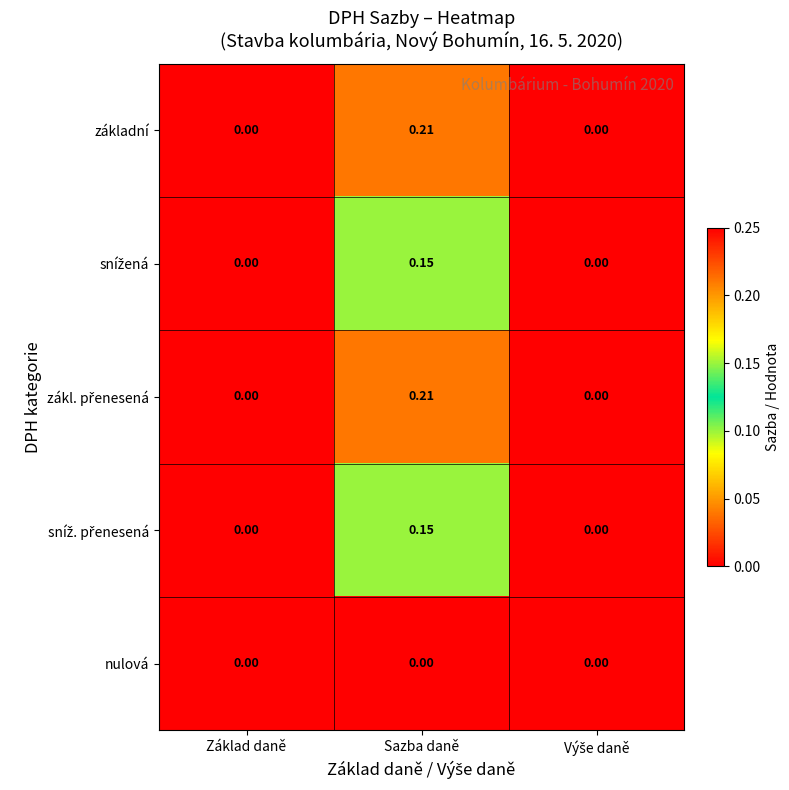

At which category is the sum across all series the highest?

Sazba daně